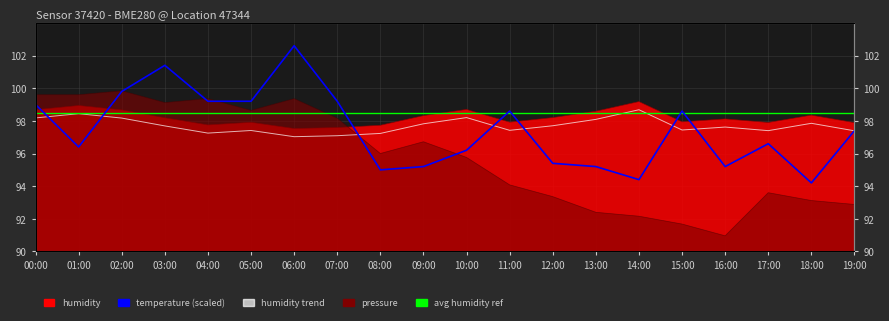

What is the greatest value displayed?

102.6